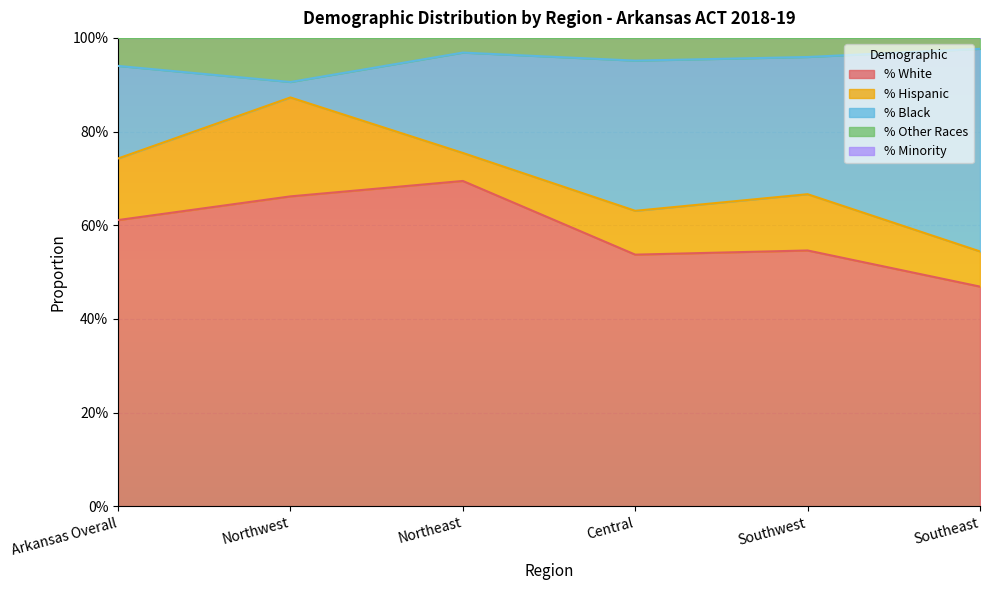

True or false: % Other Races has more than 1 points higher than both neighbors.

False